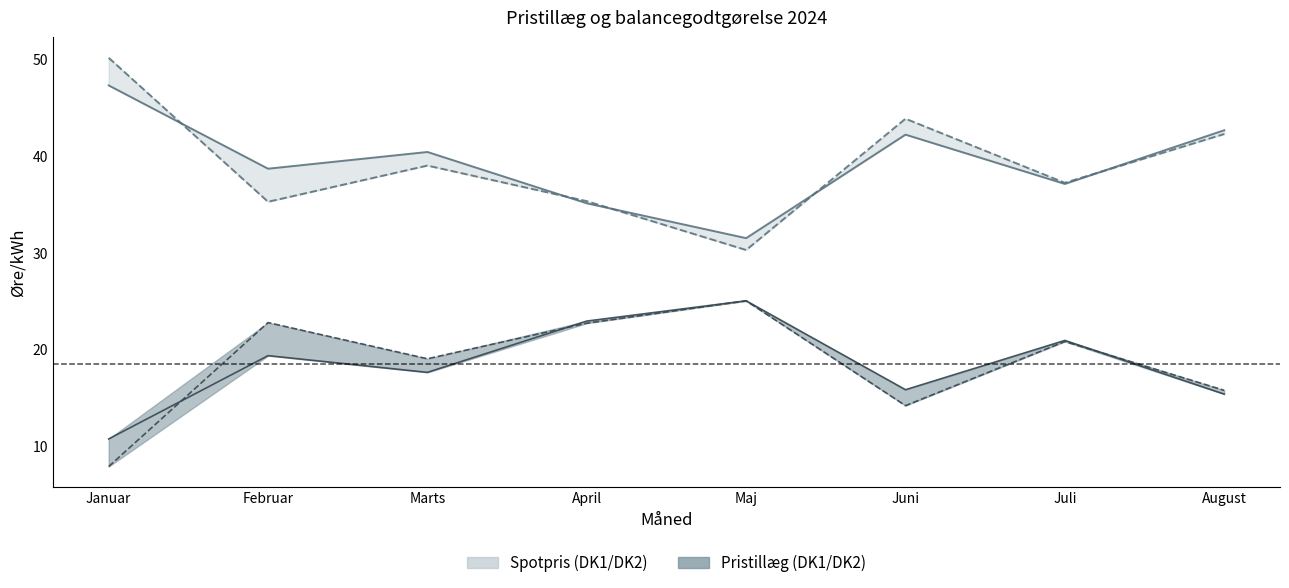

True or false: Vægtet gns. spotpris DK1 has more than 2 points higher than both neighbors.

False